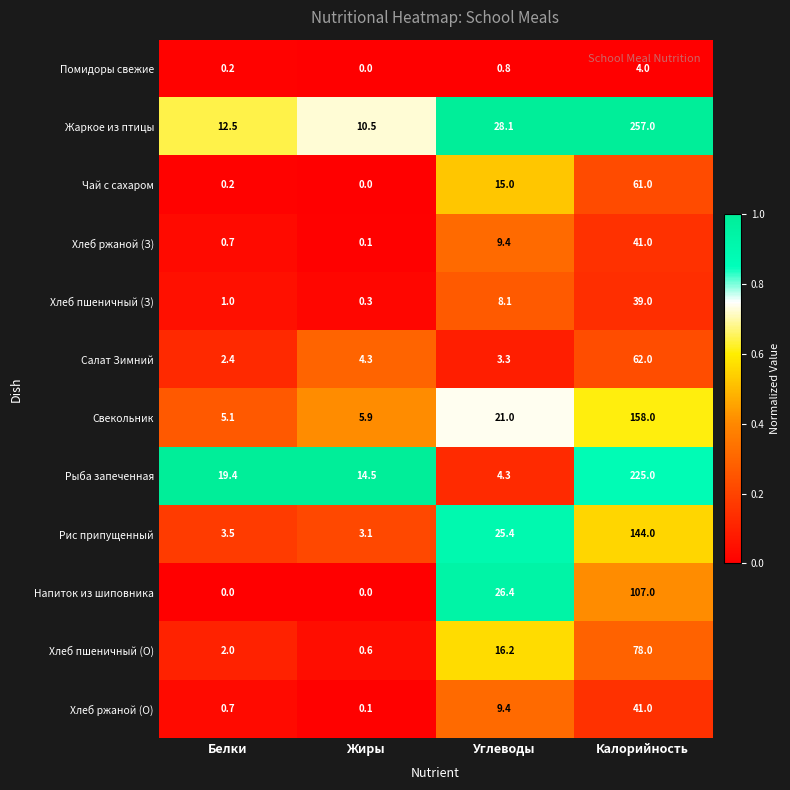

What is the maximum value for Свекольник?

158.0